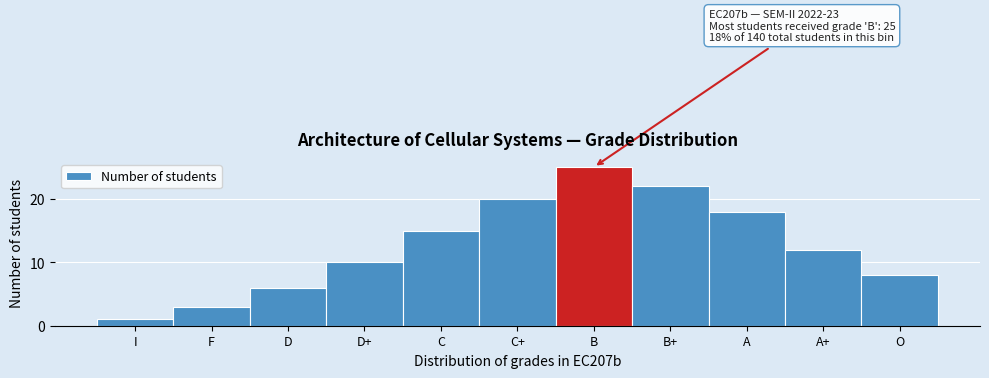

Reading left to right, transcribe all the data shown in this chart.

1	3	6	10	15	20	25	22	18	12	8